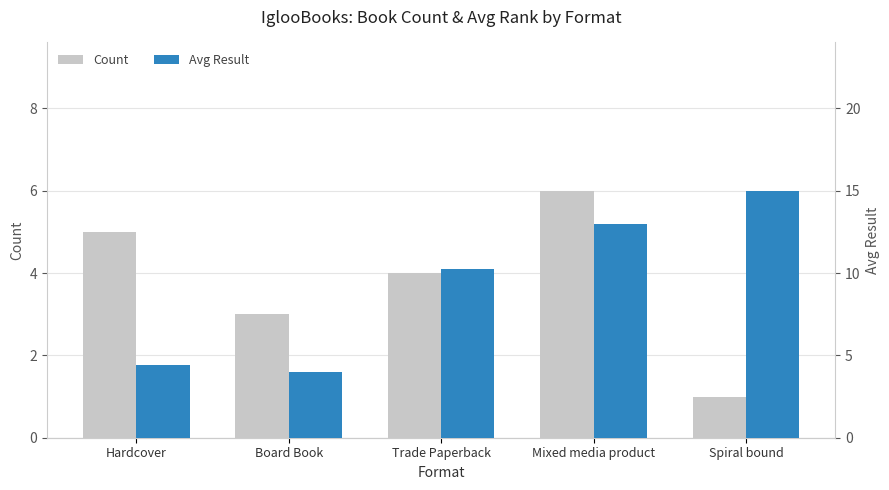

How many data points does each series have?

5